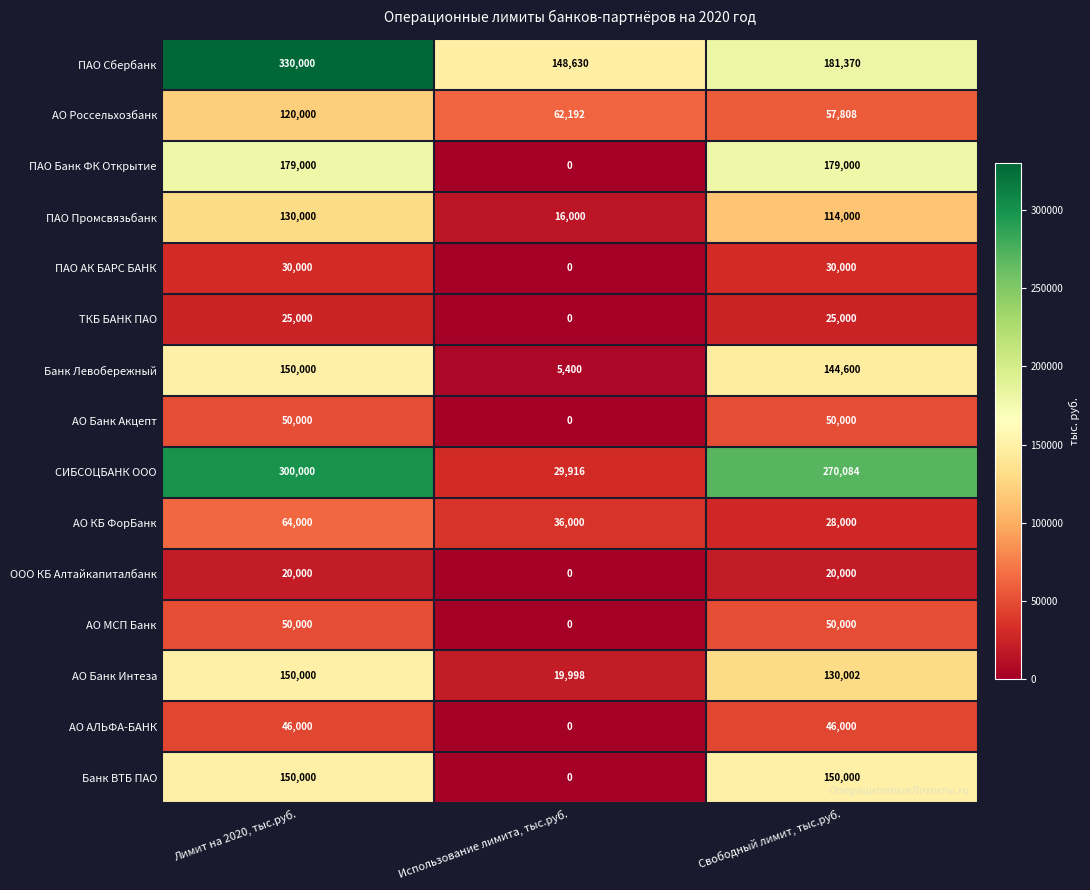

Rank the categories by АО Россельхозбанк value from highest to lowest.

Лимит на 2020, тыс.руб., Использование лимита, тыс.руб., Свободный лимит, тыс.руб.